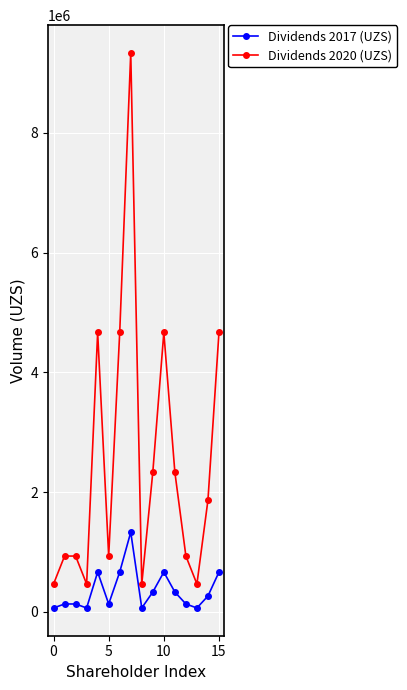

Which series has the widest spread of values?

Dividends 2020 (UZS)